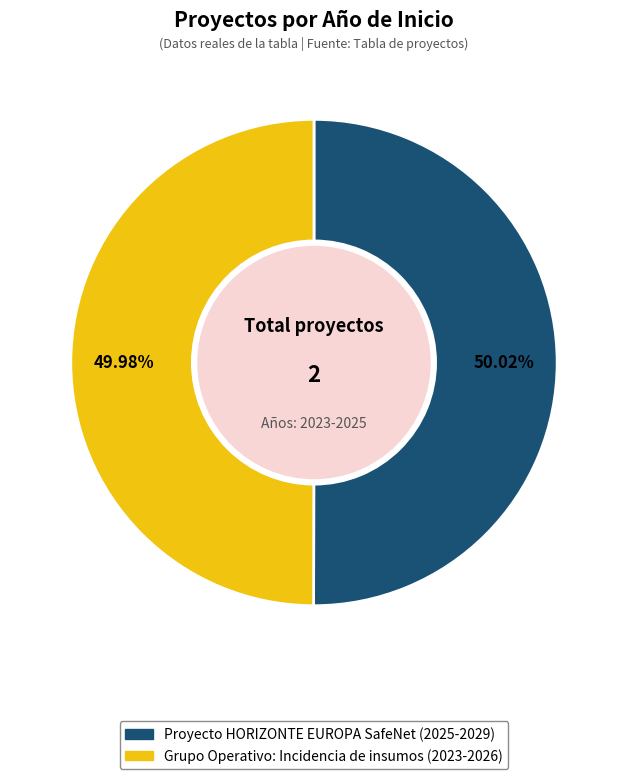

Is there any slice that represents more than half of the pie?

Yes